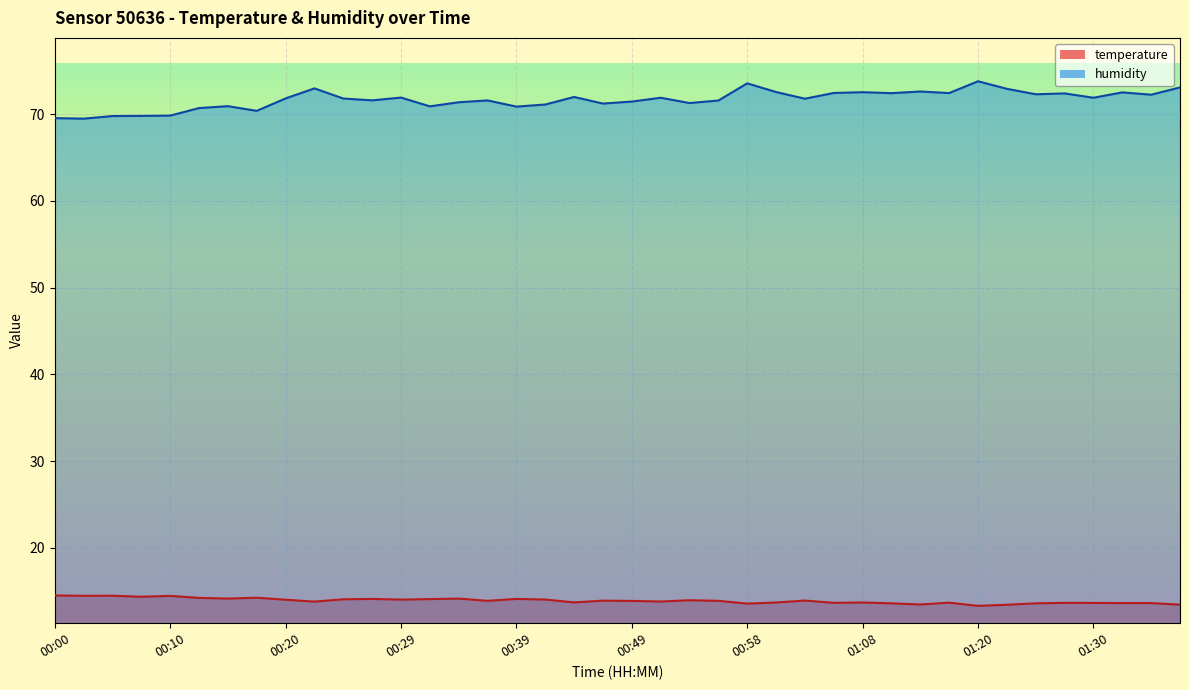

What position from the left is 00:44?

19